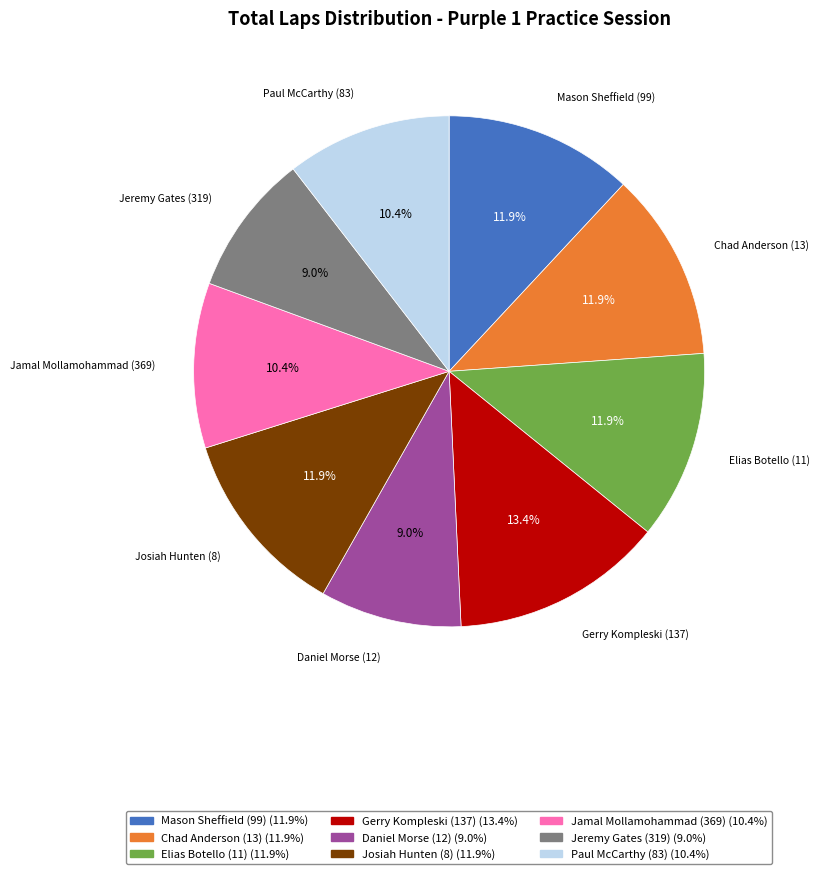

Which category has the biggest portion of the pie?

Gerry Kompleski (137)